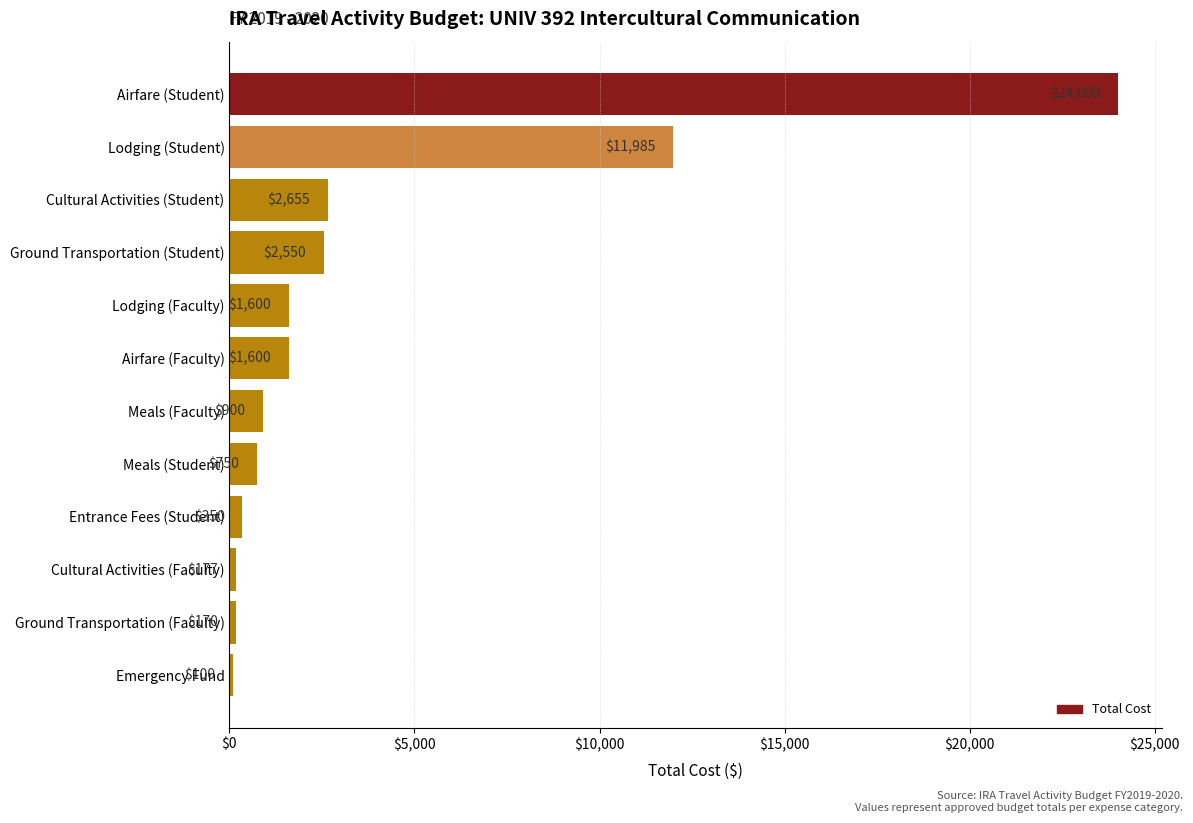

What is the greatest value displayed?

24000